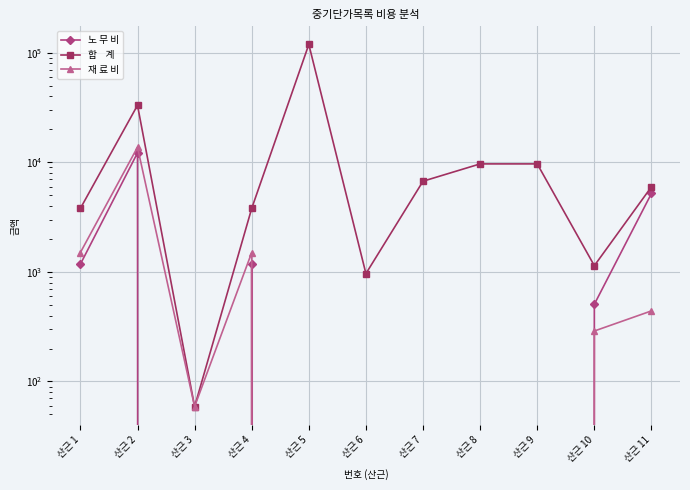

In 합    계, how many points are higher than both neighbors (excluding endpoints)?

2